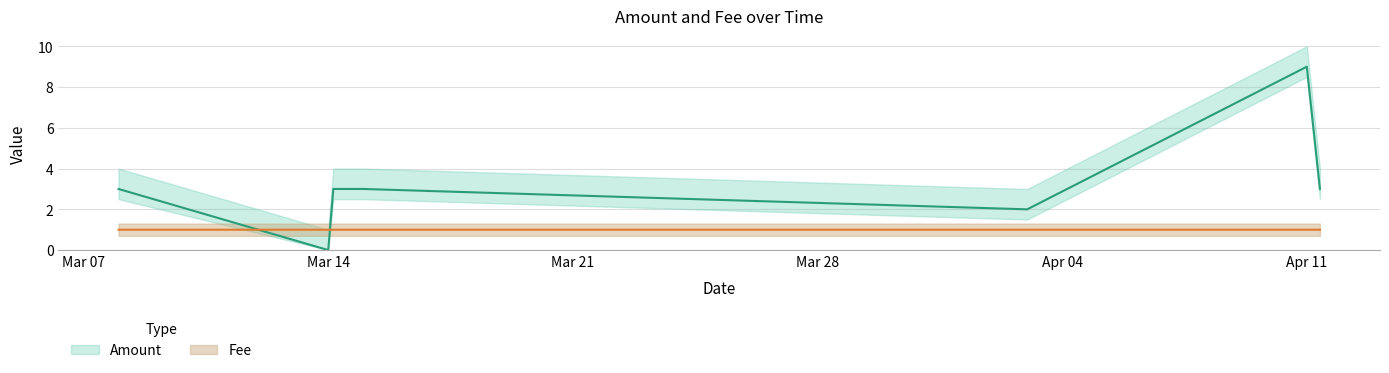

What is the highest value of the Amount series?

9.0